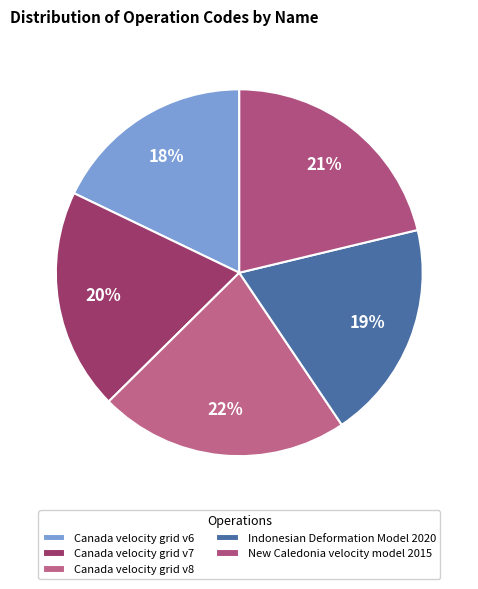

How many slices are in this pie chart?

5